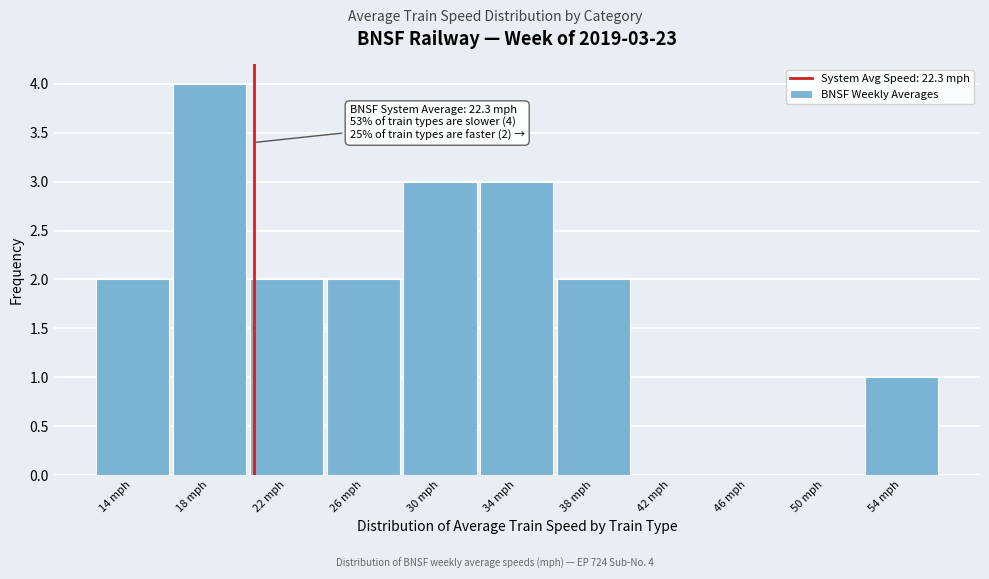

Reading left to right, transcribe all the data shown in this chart.

14 mph=2	18 mph=4	22 mph=2	26 mph=2	30 mph=3	34 mph=3	38 mph=2	42 mph=0	46 mph=0	50 mph=0	54 mph=1